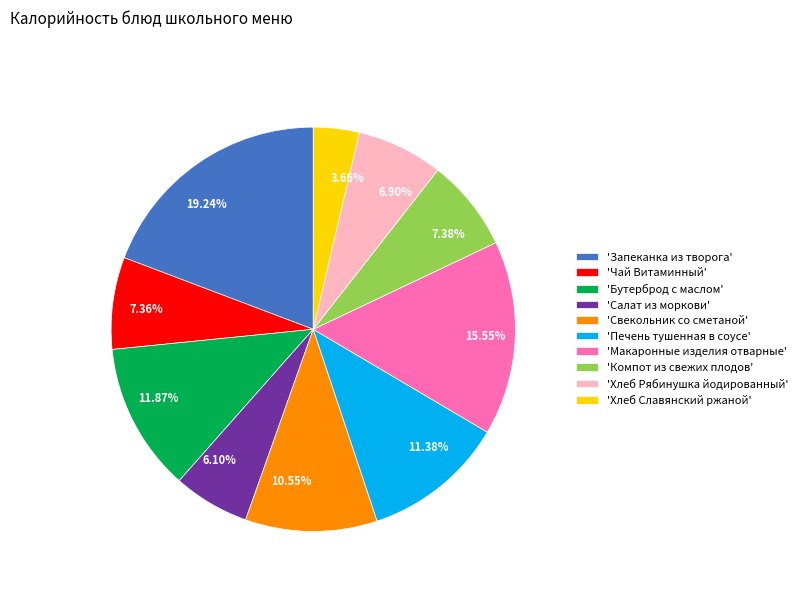

Approximately how many times larger is the value at 11.38% compared to 15.55%?

0.7